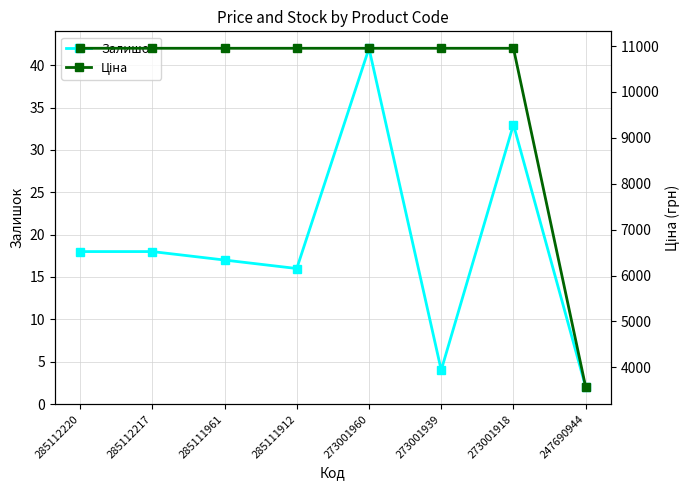

Which has a higher value, 285112217 or 285111912?

285112217